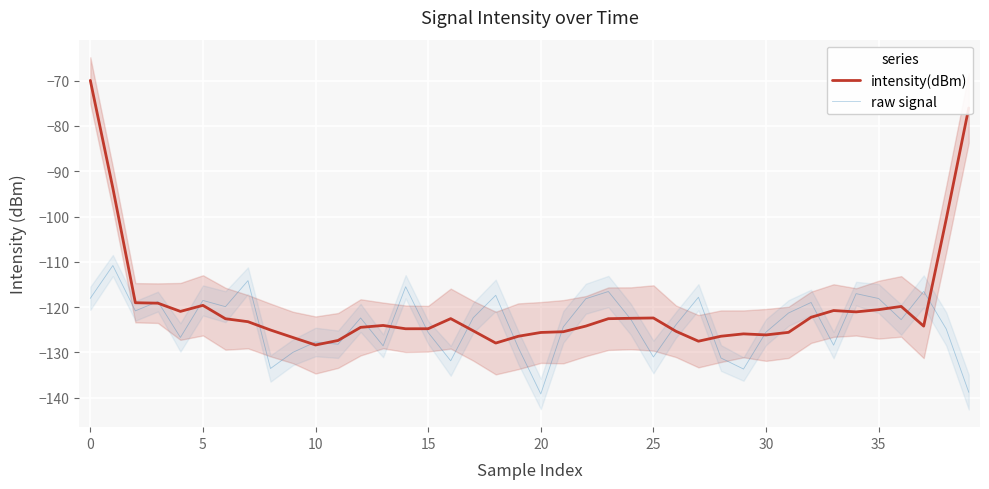

Which series has the widest spread of values?

intensity(dBm)